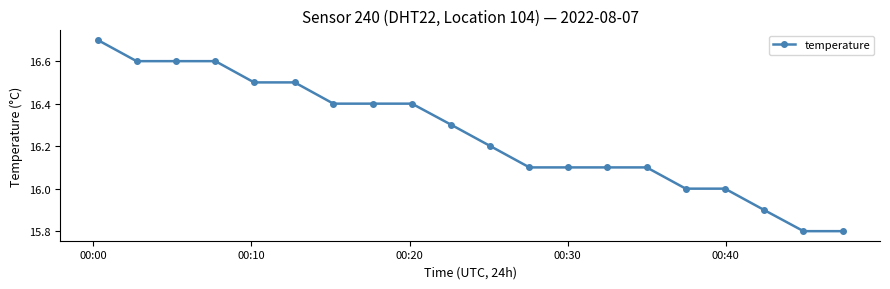

How many lines are shown in the chart?

1